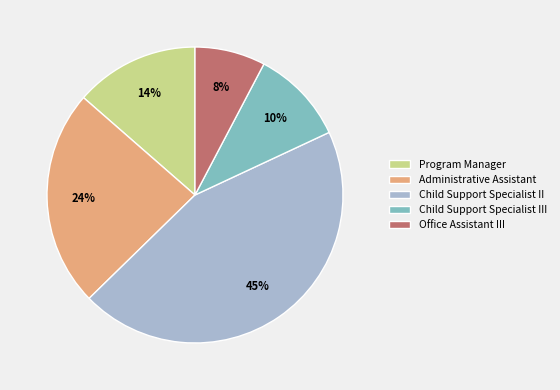

To the nearest percent, what is the average slice percentage?

20%